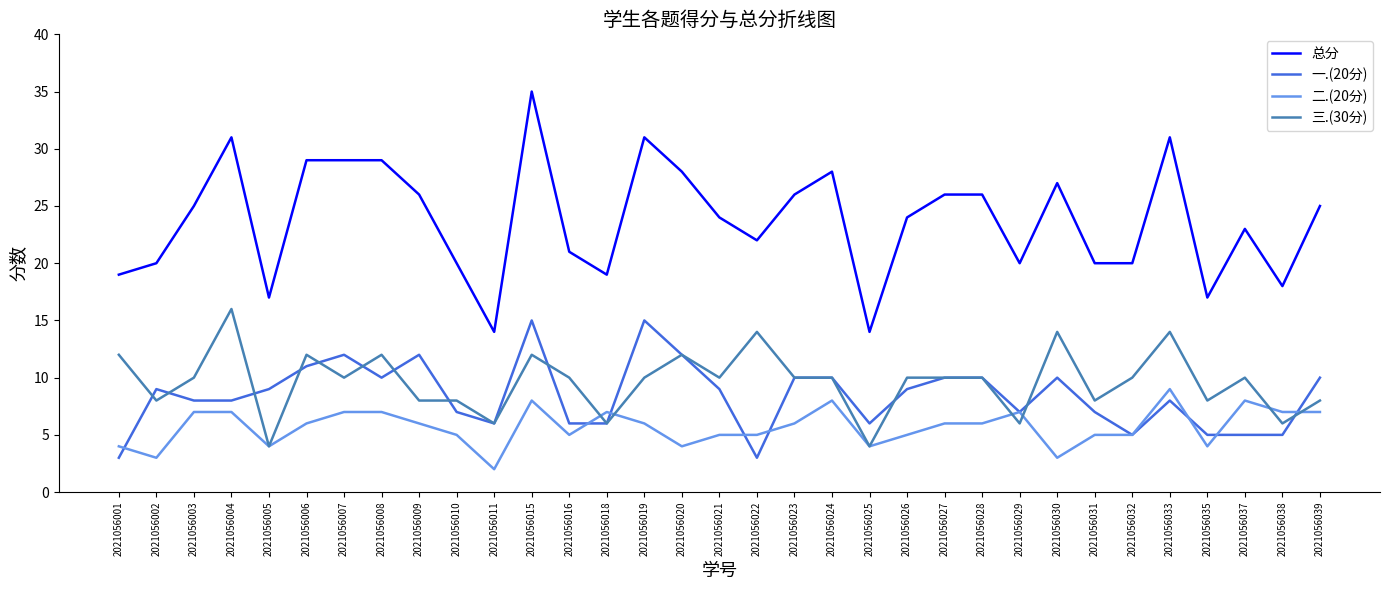

What is the highest value of the 三.(30分) series?

16